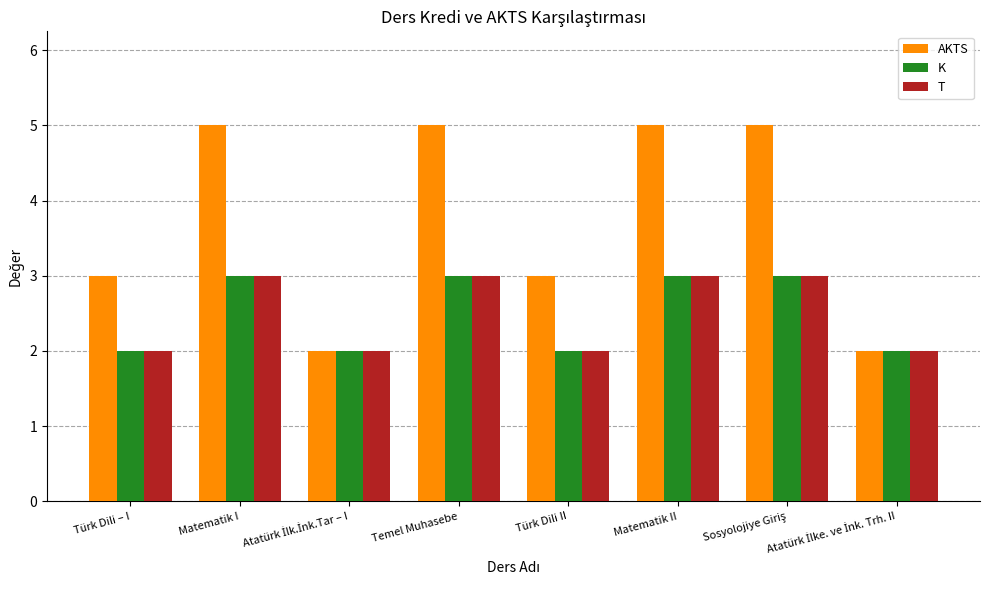

What is the difference between the second highest and minimum values in the T series?

1